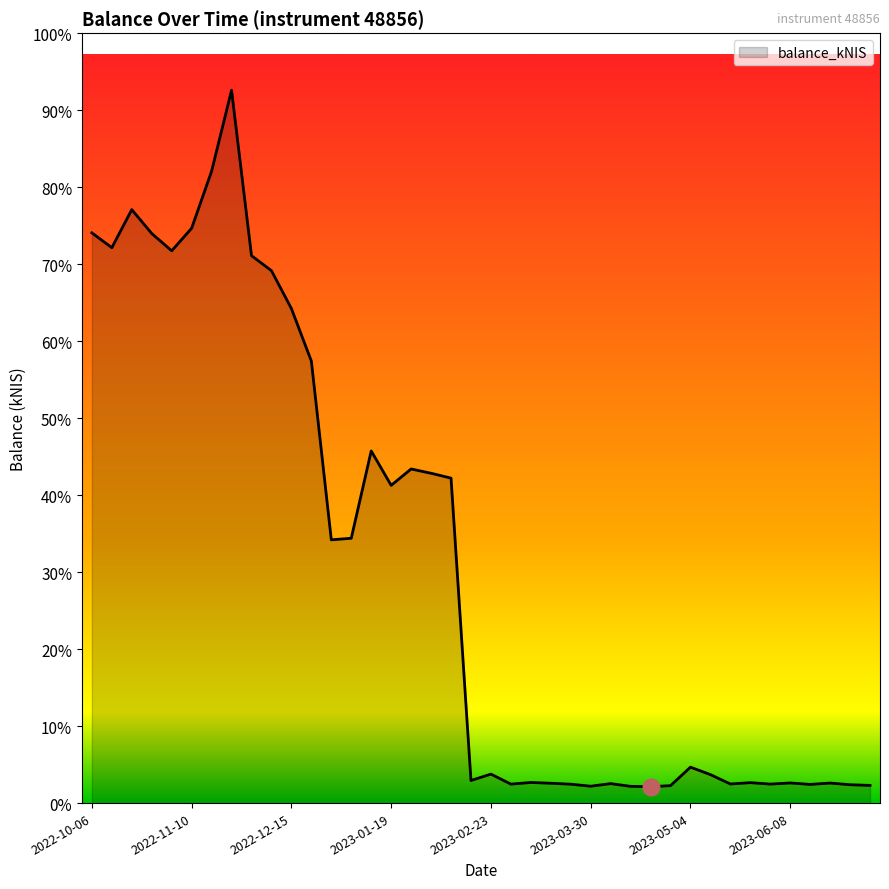

Does the chart have visible grid lines?

No